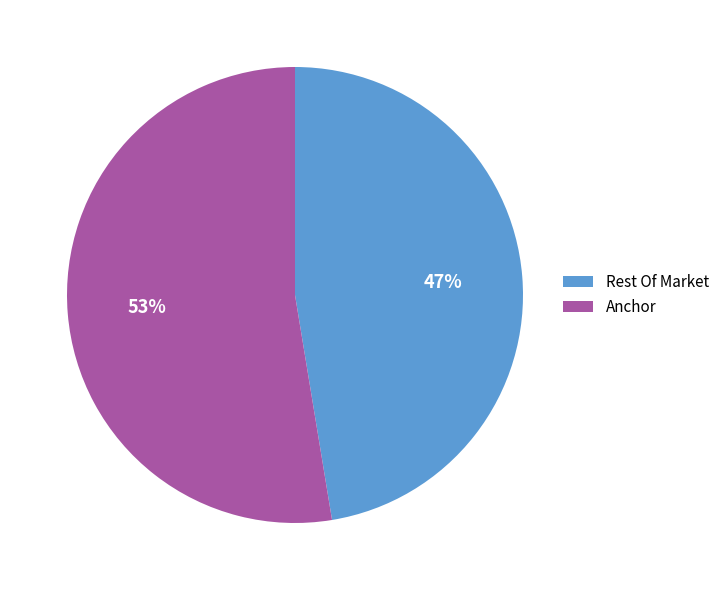

To the nearest percent, what portion does Anchor represent?

53%